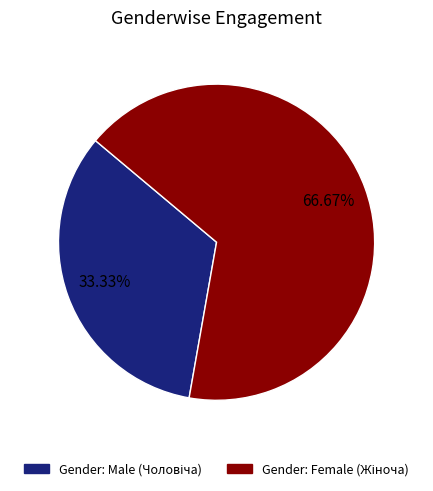

Does any single category account for the majority?

Yes